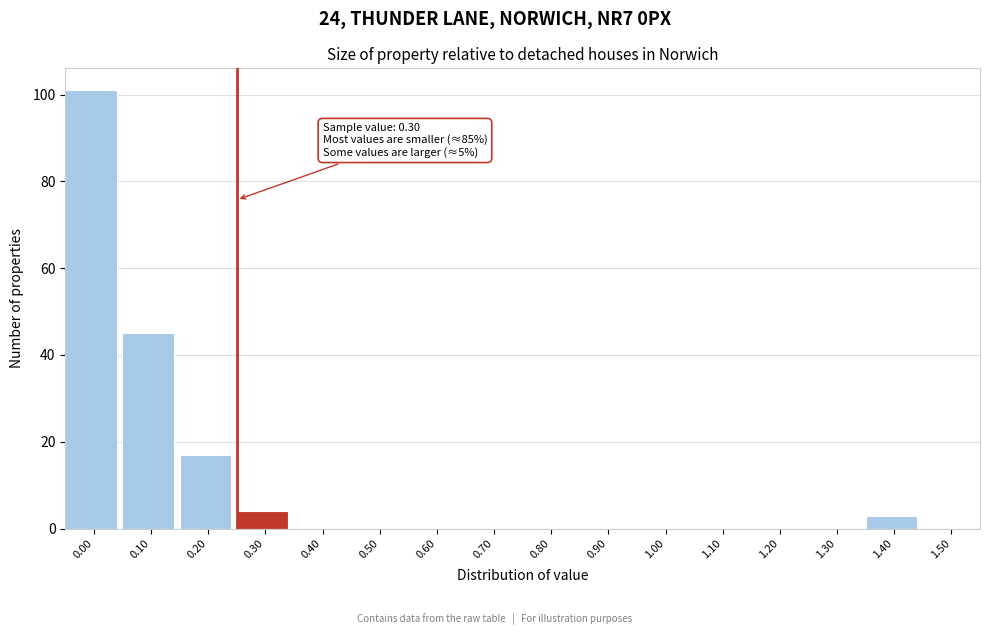

Reading right to left, transcribe all the data shown in this chart.

1.50=0	1.40=3	1.30=0	1.20=0	1.10=0	1.00=0	0.90=0	0.80=0	0.70=0	0.60=0	0.50=0	0.40=0	0.30=4	0.20=17	0.10=45	0.00=101